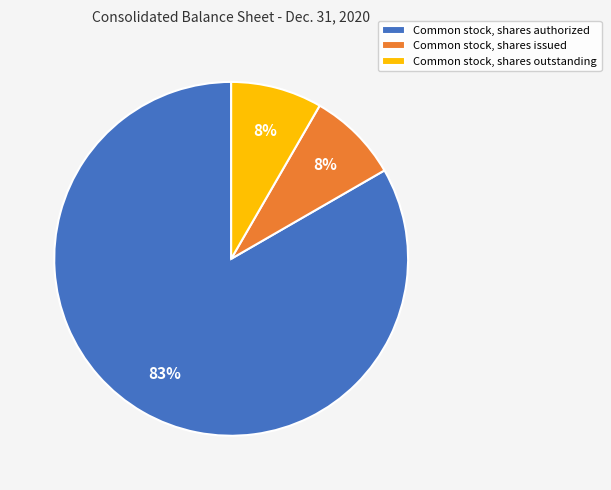

Which slice is the largest?

Common stock, shares authorized